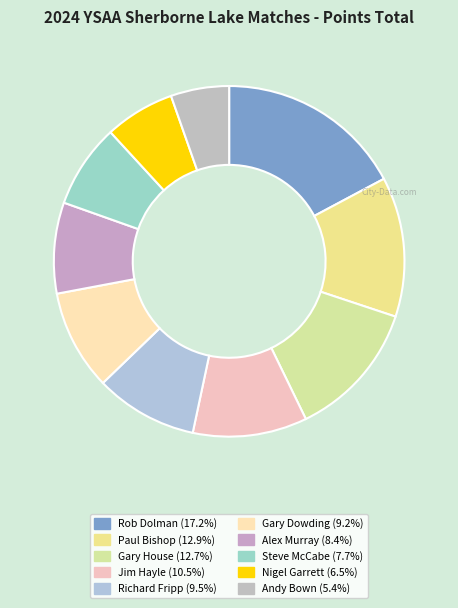

Rank the categories by value from highest to lowest.

Rob Dolman, Paul Bishop, Gary House, Jim Hayle, Richard Fripp, Gary Dowding, Alex Murray, Steve McCabe, Nigel Garrett, Andy Bown